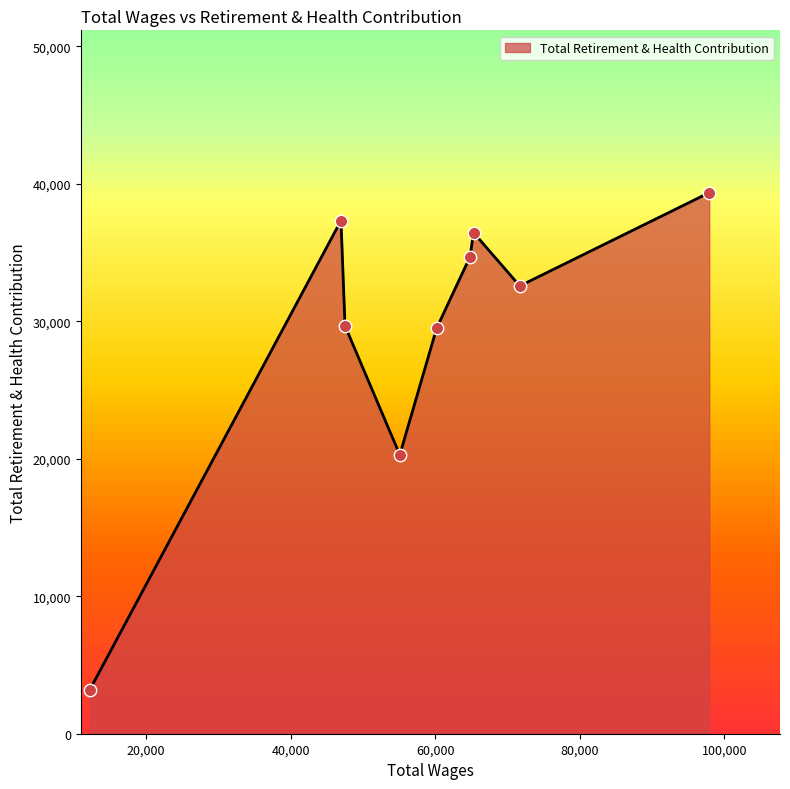

What is the difference between the maximum and minimum values?

36191